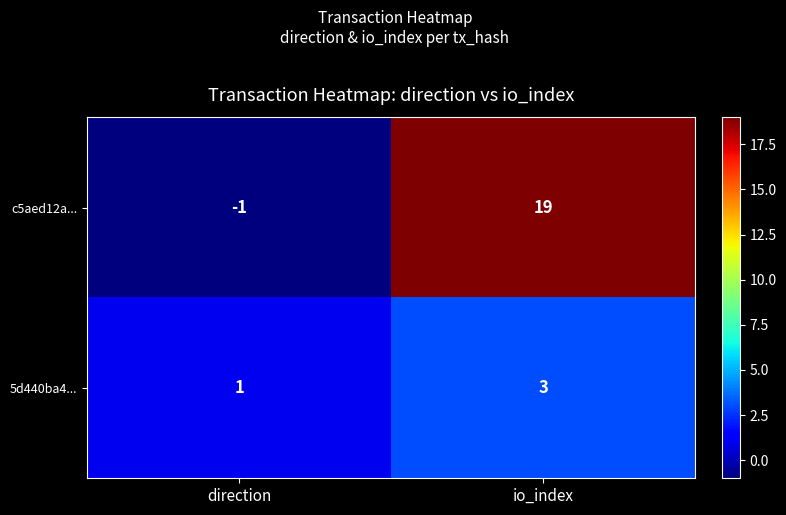

Rank the series by their average value, from lowest to highest.

5d440ba4..., c5aed12a...